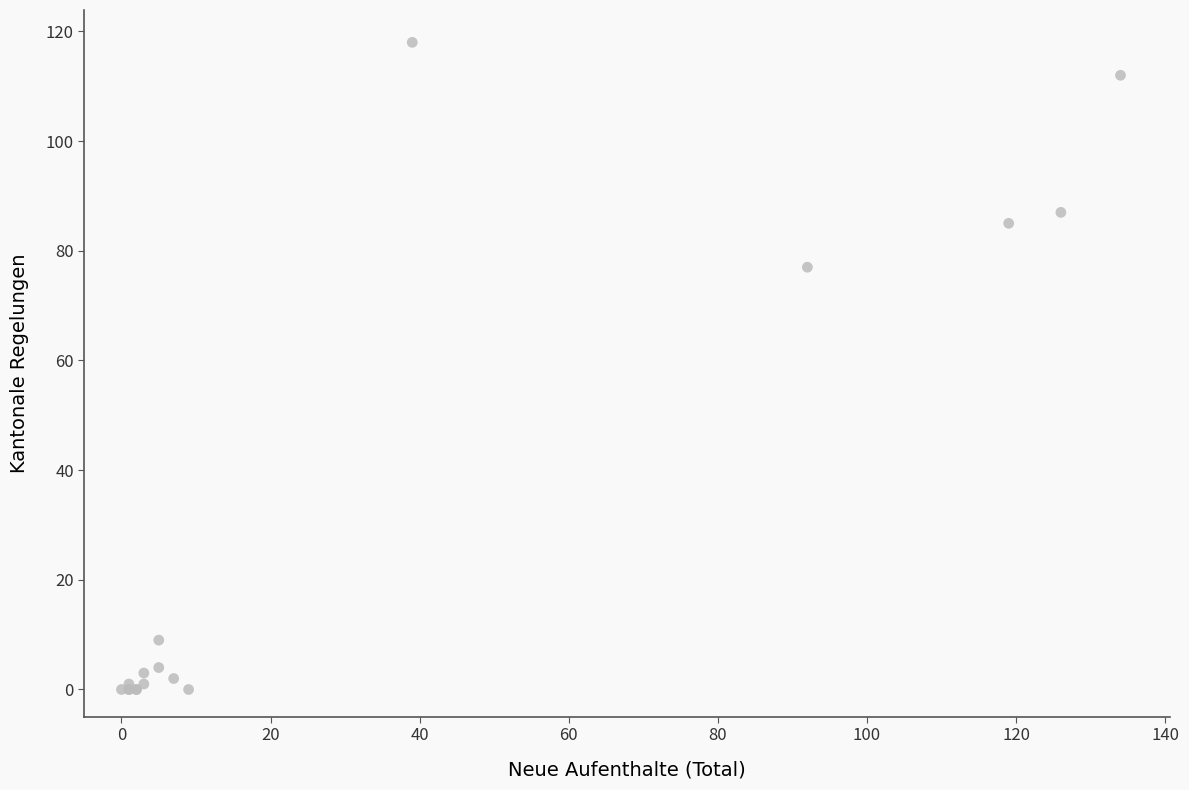

What Y value in the scatter plot is closest to 59?

77